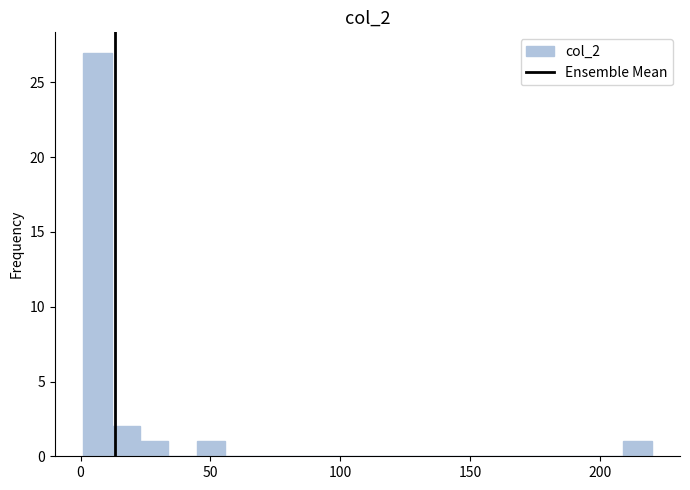

Around what value on the x-axis is the tallest bar? Give the approximate position of its centre, as read against the axis.

5